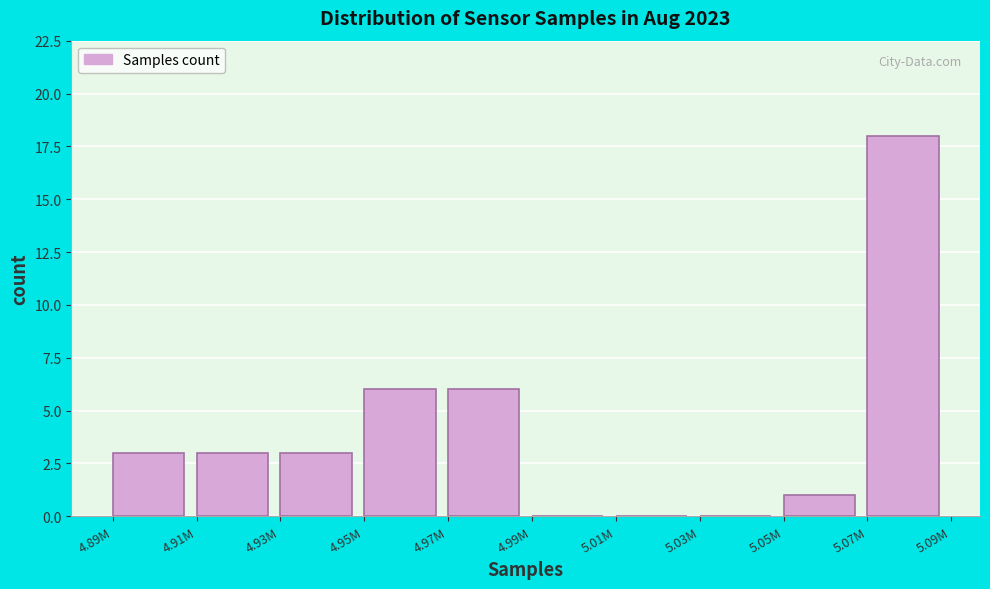

Reading right to left, transcribe all the data shown in this chart.

5.07M=18	5.05M=1	5.03M=0	5.01M=0	4.99M=0	4.97M=6	4.95M=6	4.93M=3	4.91M=3	4.89M=3